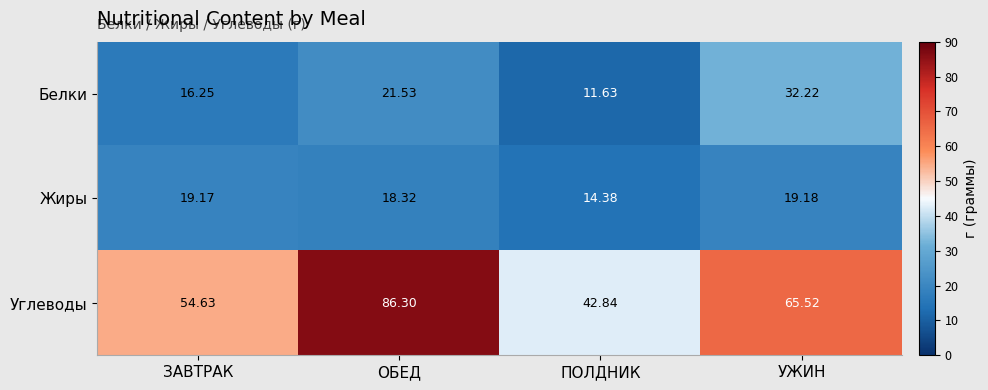

At ЗАВТРАК, list the series in order from largest to smallest.

Углеводы, Жиры, Белки